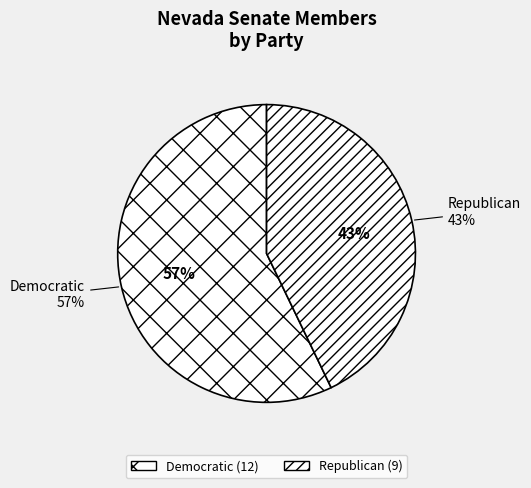

Count the number of slices in the pie.

2